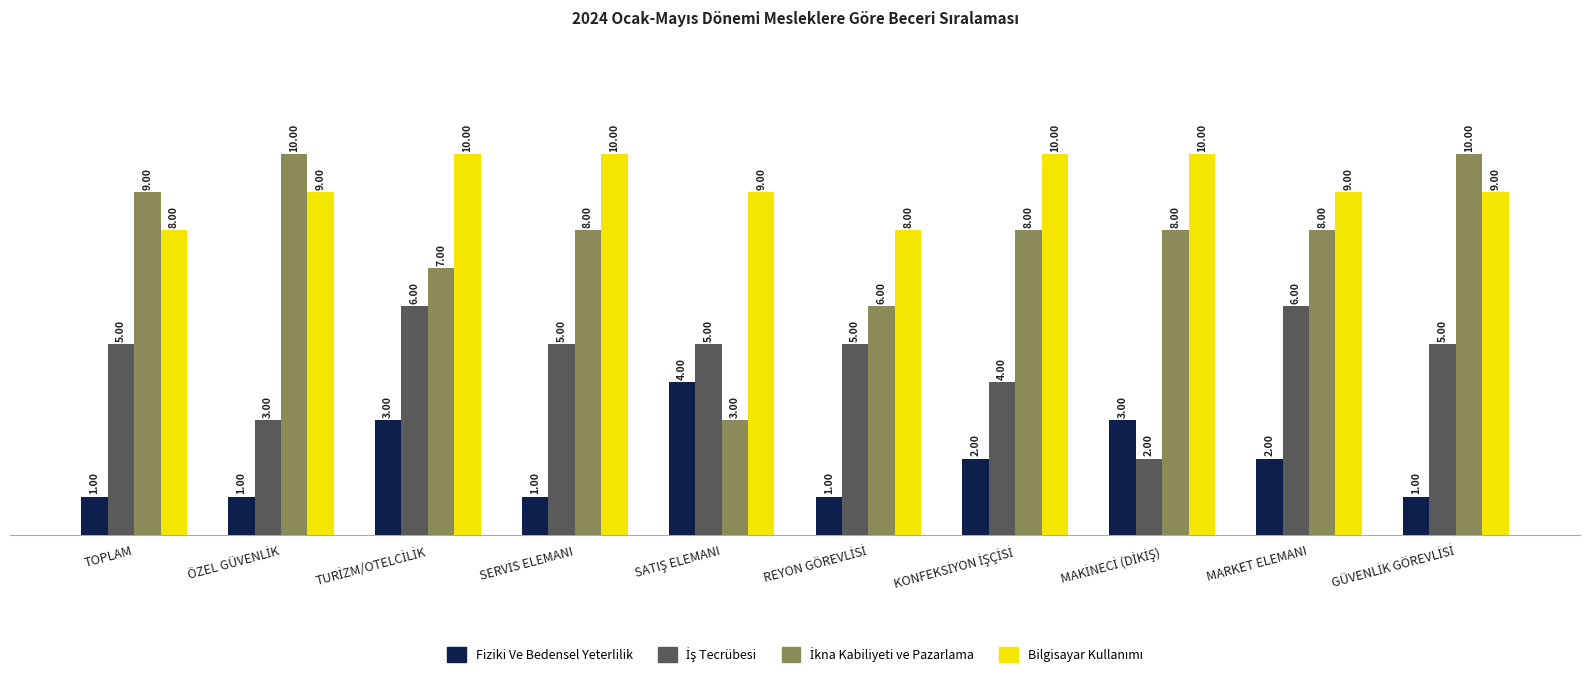

How many bars are there in total?

40